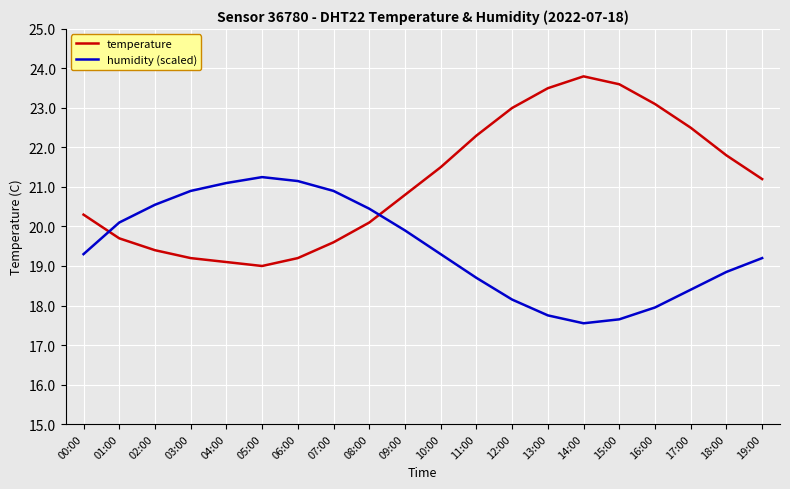

The temperature series shows 7.8 at 18:00. True or false?

False